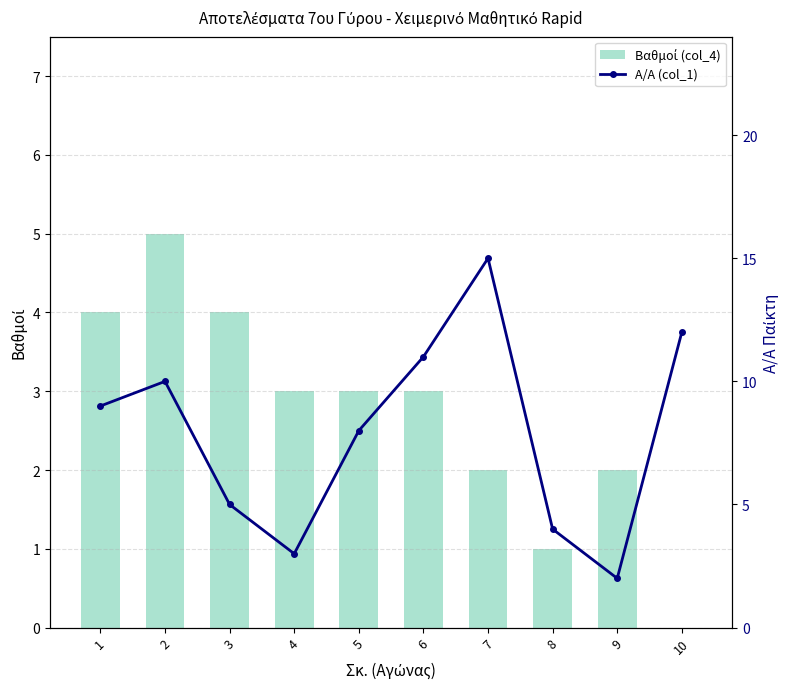

Which label corresponds to the smallest value in the chart?

10